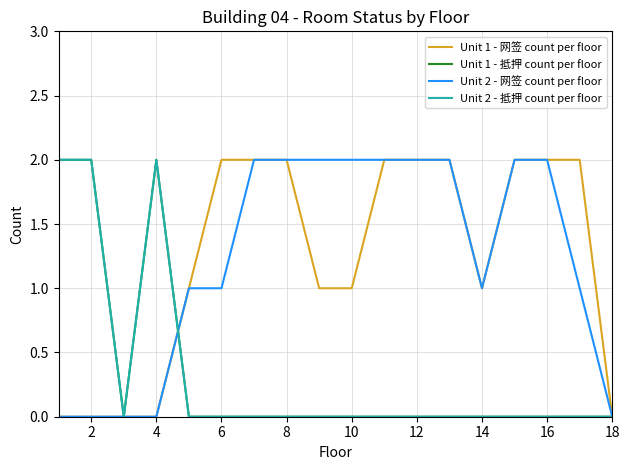

Reading left to right, list all the values displayed in this chart.

Unit 1 - 网签 count per floor: 0	0	0	0	1	2	2	2	1	1	2	2	2	1	2	2	2	0
Unit 1 - 抵押 count per floor: 2	2	0	2	0	0	0	0	0	0	0	0	0	0	0	0	0	0
Unit 2 - 网签 count per floor: 0	0	0	0	1	1	2	2	2	2	2	2	2	1	2	2	1	0
Unit 2 - 抵押 count per floor: 2	2	0	2	0	0	0	0	0	0	0	0	0	0	0	0	0	0